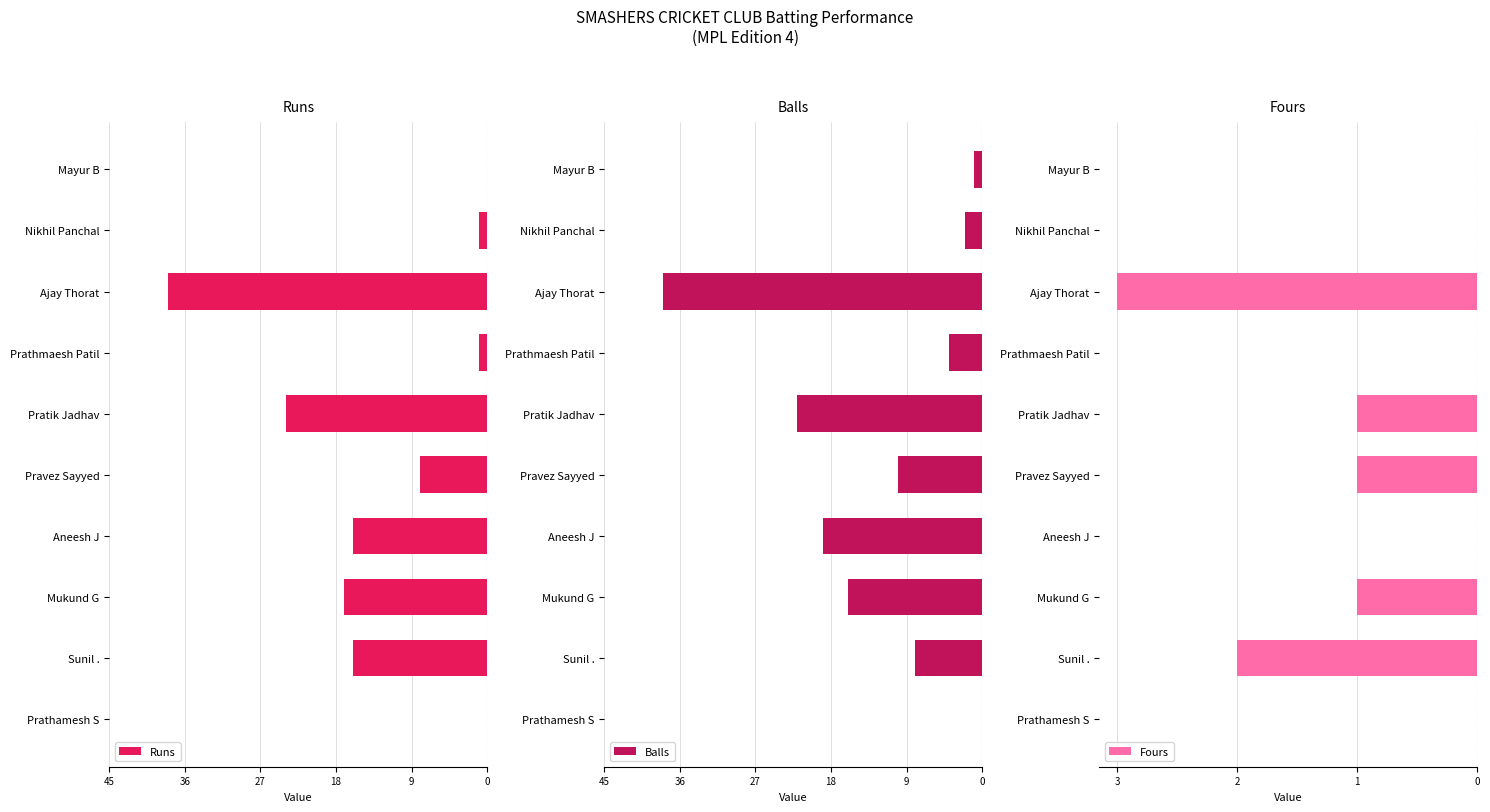

Is it true that Runs equals -22 at Mayur B?

False